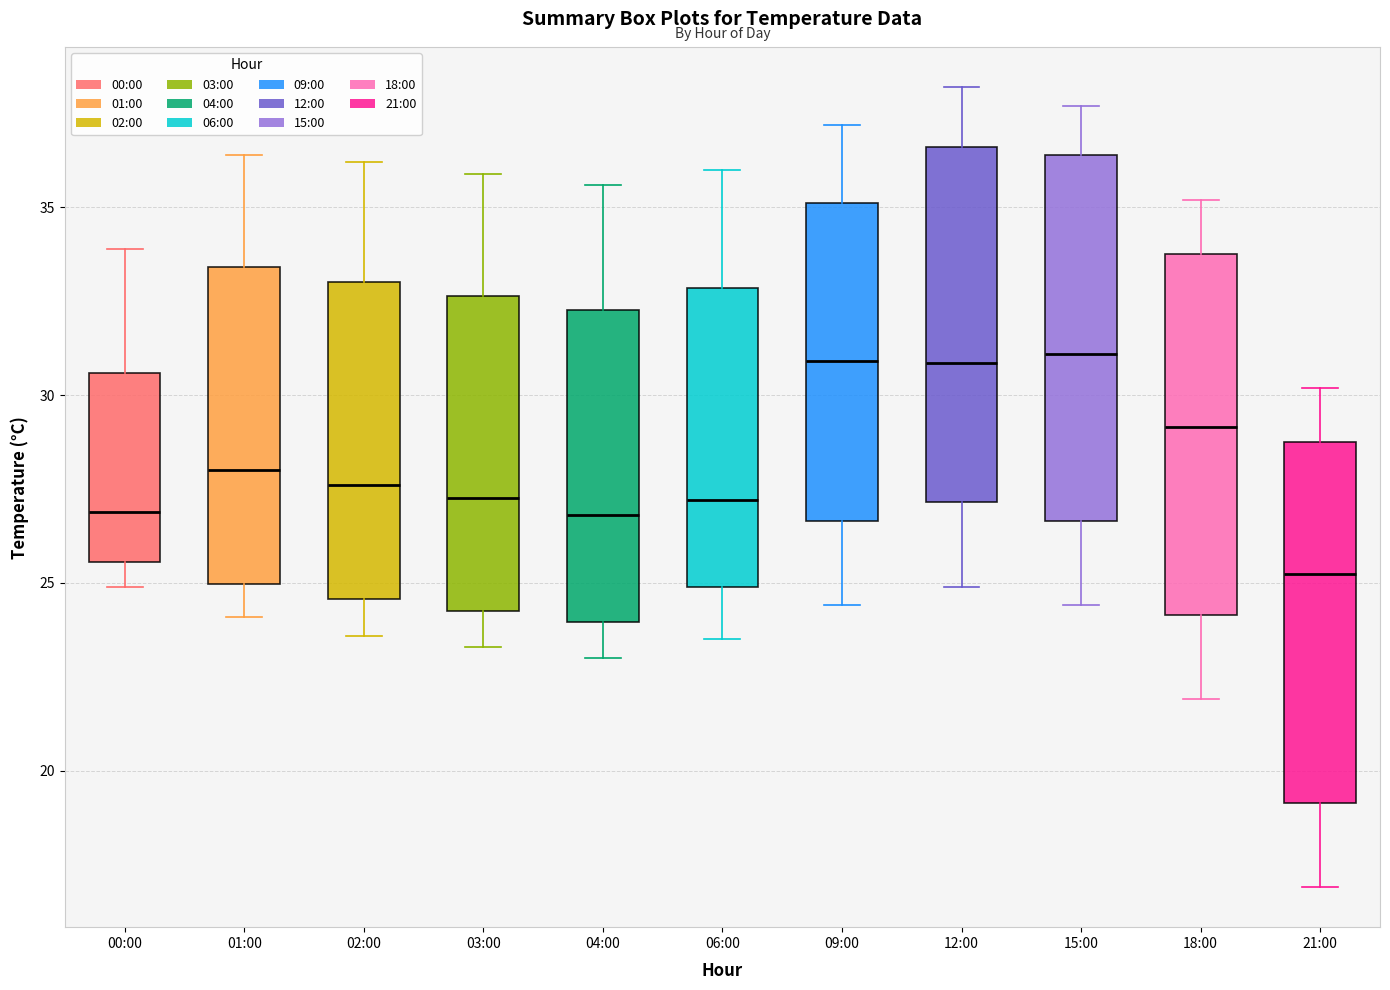

Where does the lower whisker of the box for 00:00 end on the y-axis? The values are not printed on the chart, so give them approximately, as read against the axis.

25.0